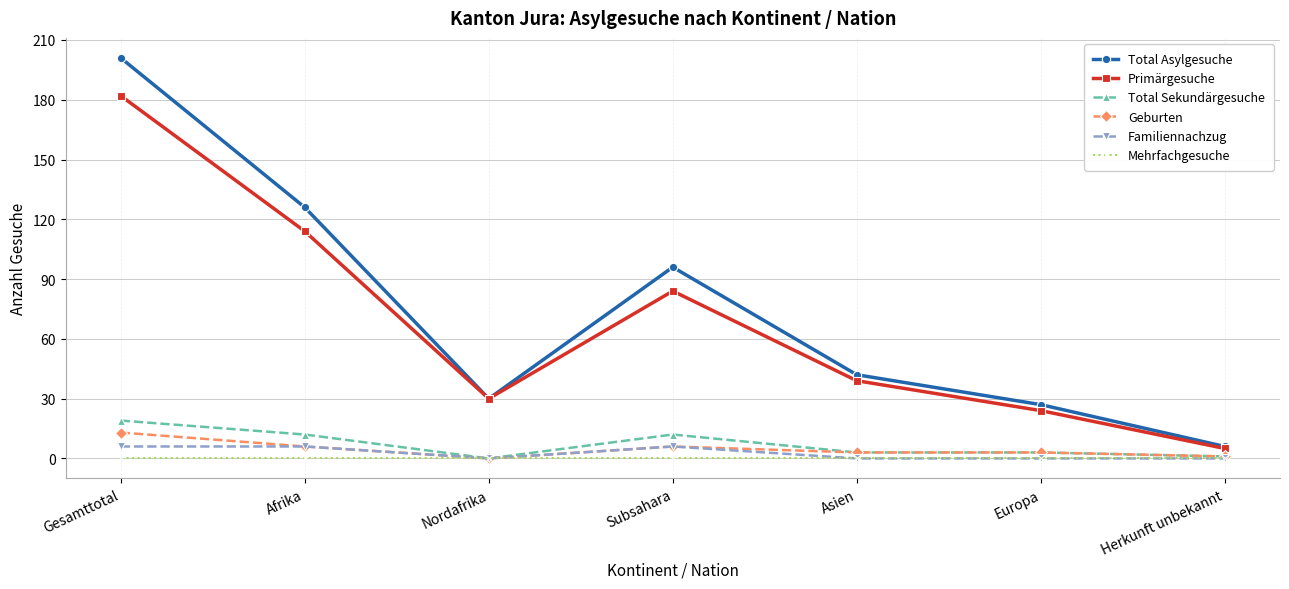

What is the value of the Familiennachzug point at the 1st from the left?

6